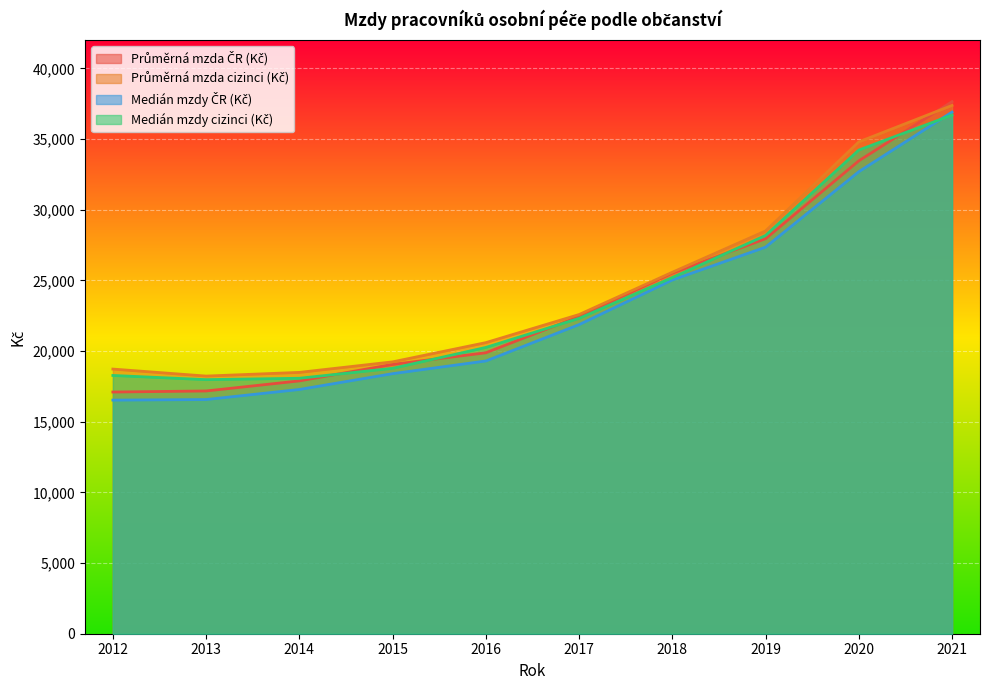

At which label does Medián mzdy cizinci (Kč) reach its minimum?

2013